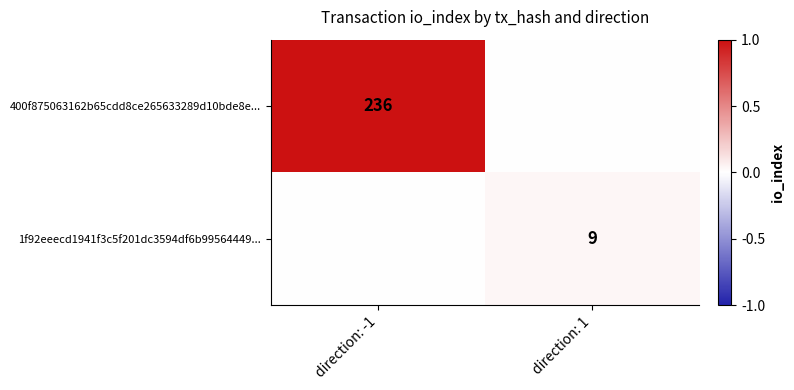

The 400f875063162b65cdd8ce265633289d10bde8e... series shows 236 at direction: -1. True or false?

True